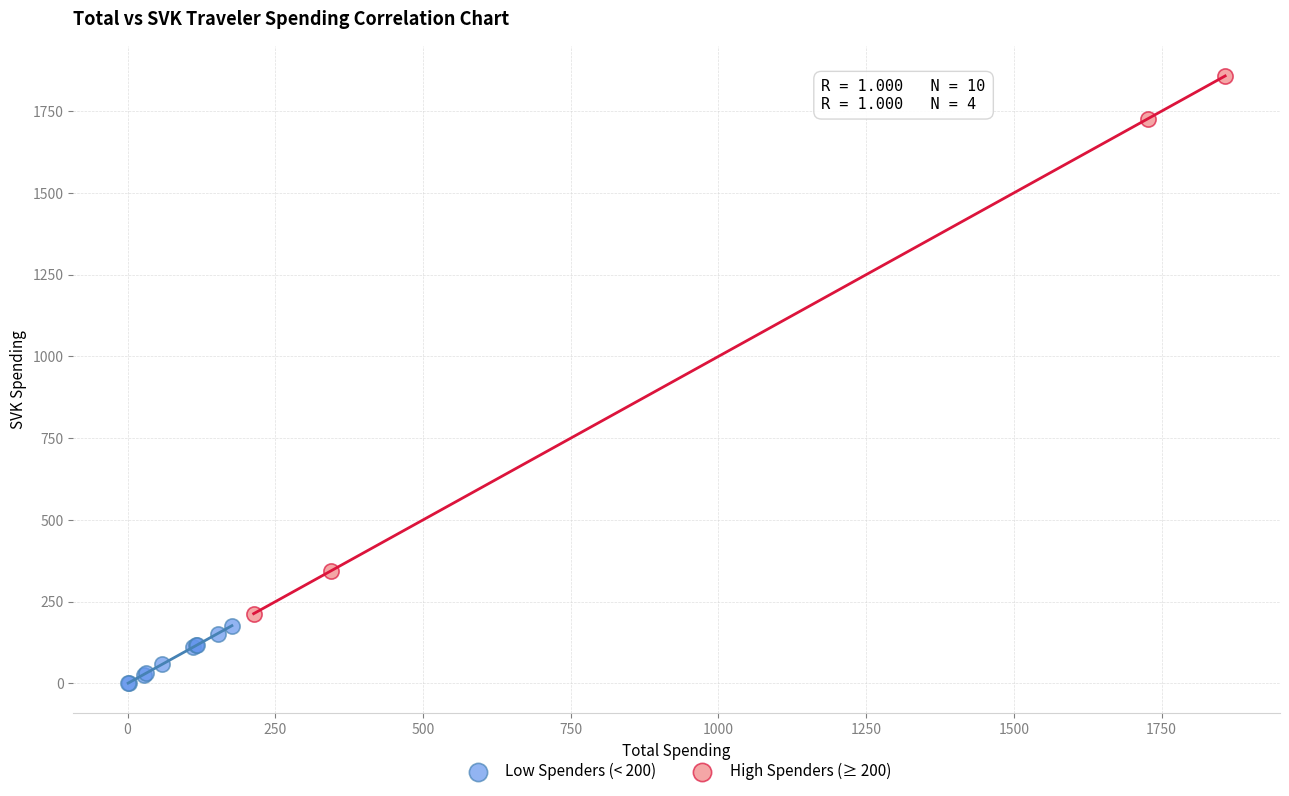

Which series has the largest Y range (max minus min)?

High Spenders (≥ 200)